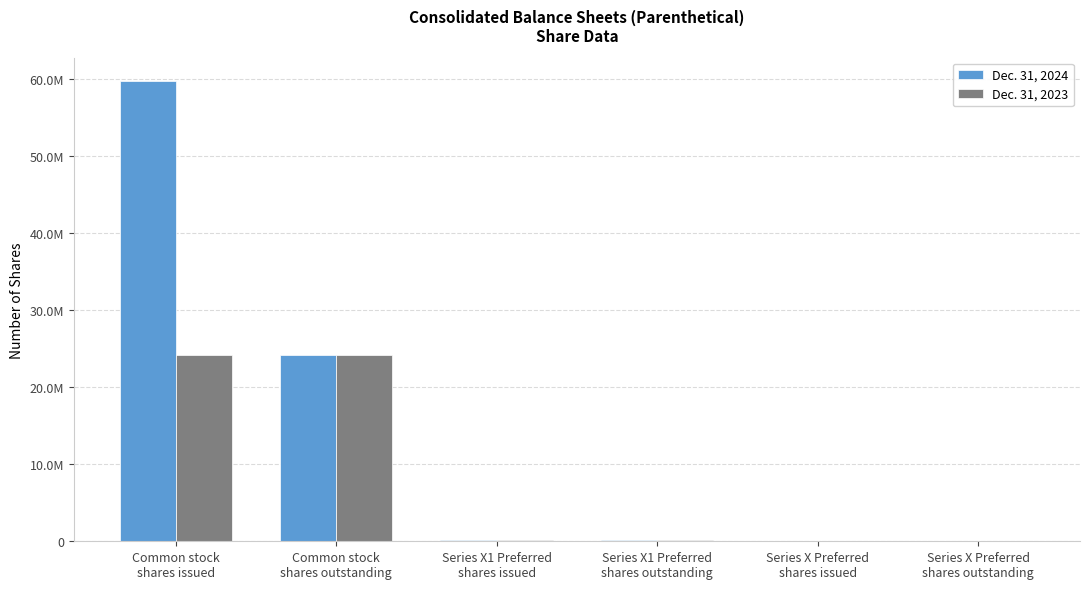

Where is Dec. 31, 2023 nearest to the value 12108776?

Series X1 Preferred
shares issued